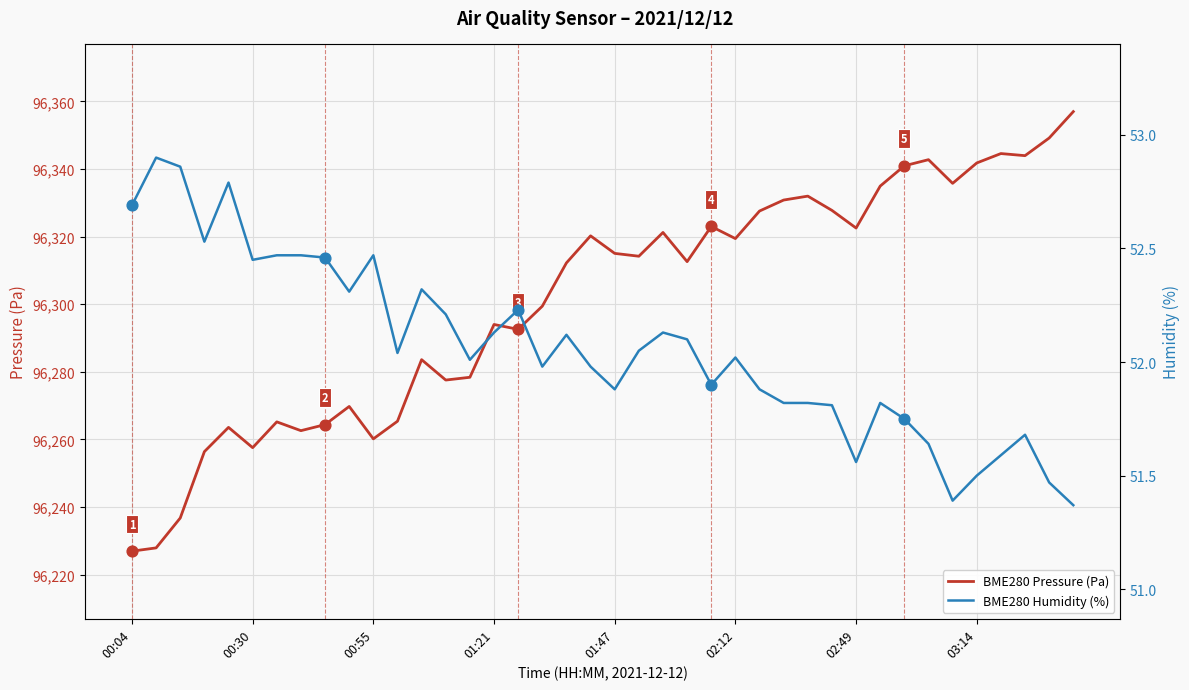

What are all the series names shown in the legend?

BME280 Pressure (Pa), BME280 Humidity (%)